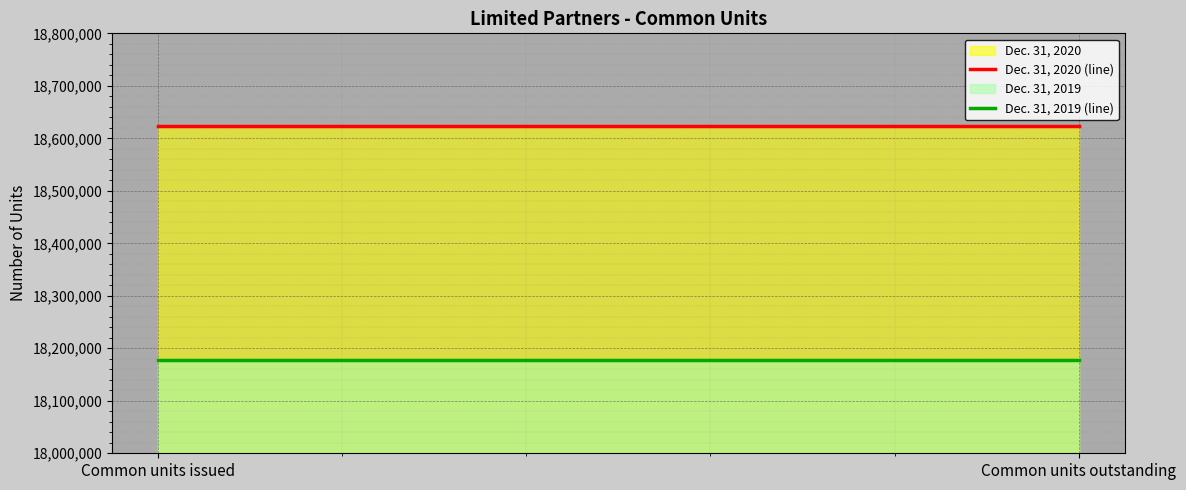

Between Common units issued and Common units outstanding, which series saw the biggest shift?

Dec. 31, 2020 (line)